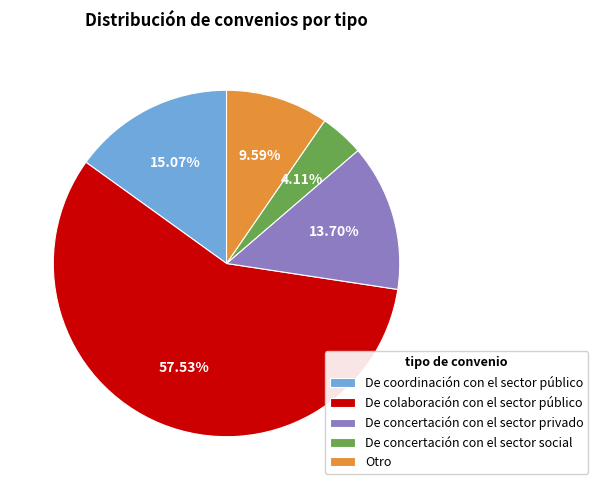

To the nearest percent, what is the average slice percentage?

20%